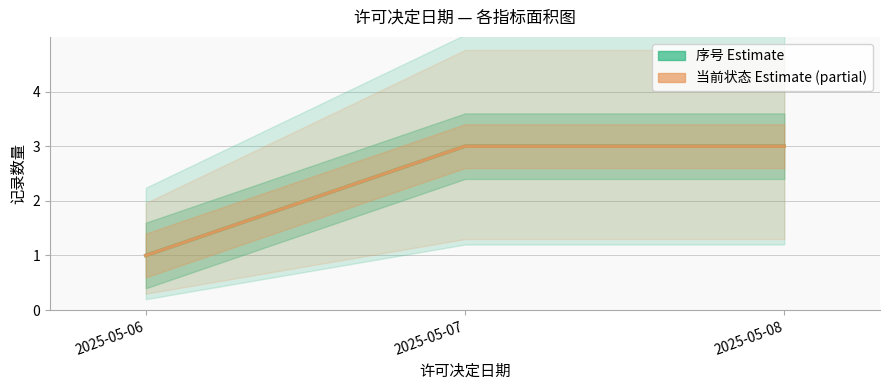

What is the value of the 序号 (Estimate) point at the 3rd from the left?

3